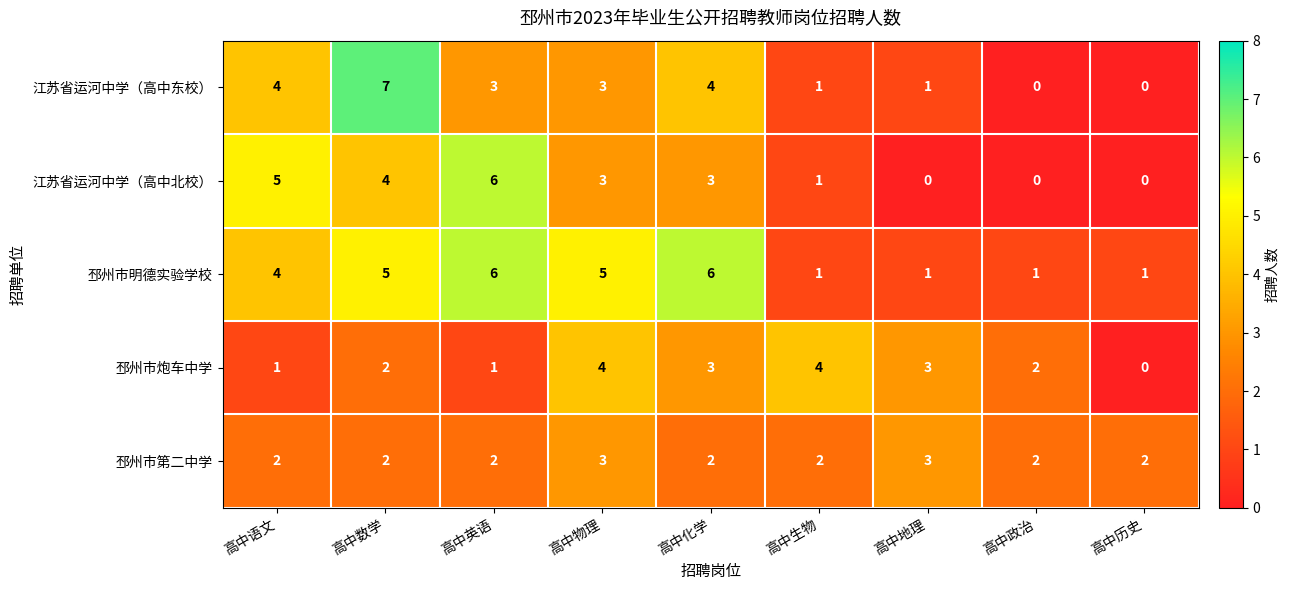

What is the approximate value of 邳州市炮车中学 at 高中化学?

3